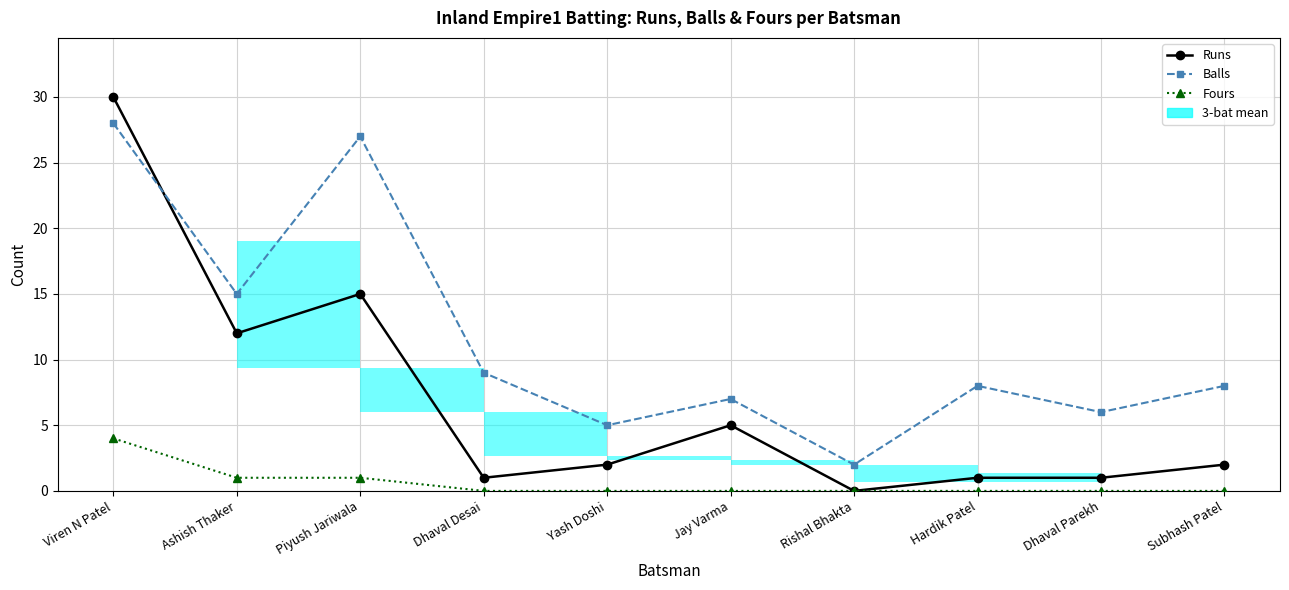

Reading right to left, extract all data points from this chart.

Runs: 2	1	1	0	5	2	1	15	12	30
Balls: 8	6	8	2	7	5	9	27	15	28
Fours: 0	0	0	0	0	0	0	1	1	4